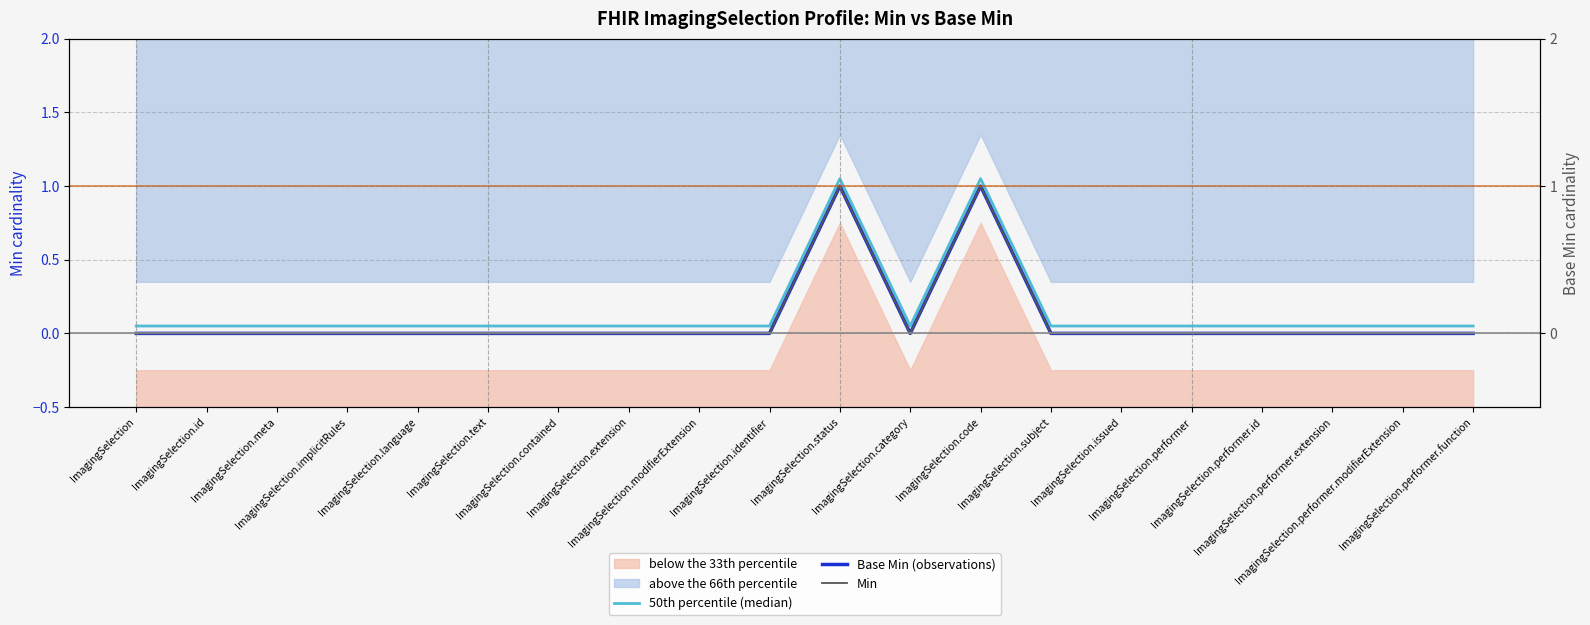

What position from the right is ImagingSelection.category?

9